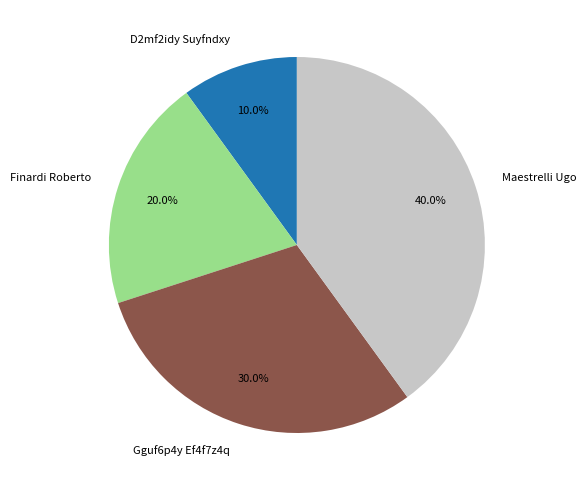

To the nearest percent, what percentage of the pie is Finardi Roberto?

20%